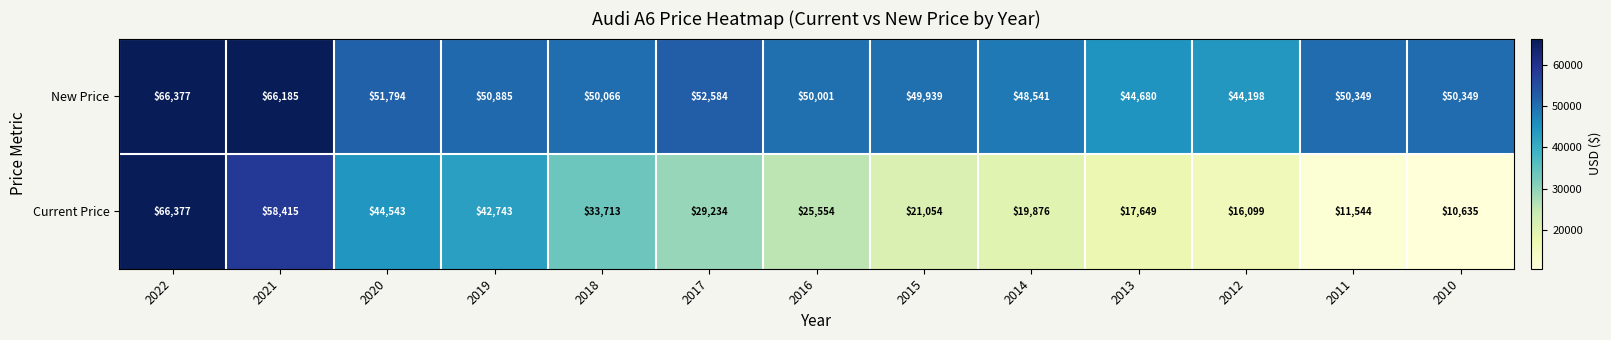

At which category is the sum across all series the highest?

2022